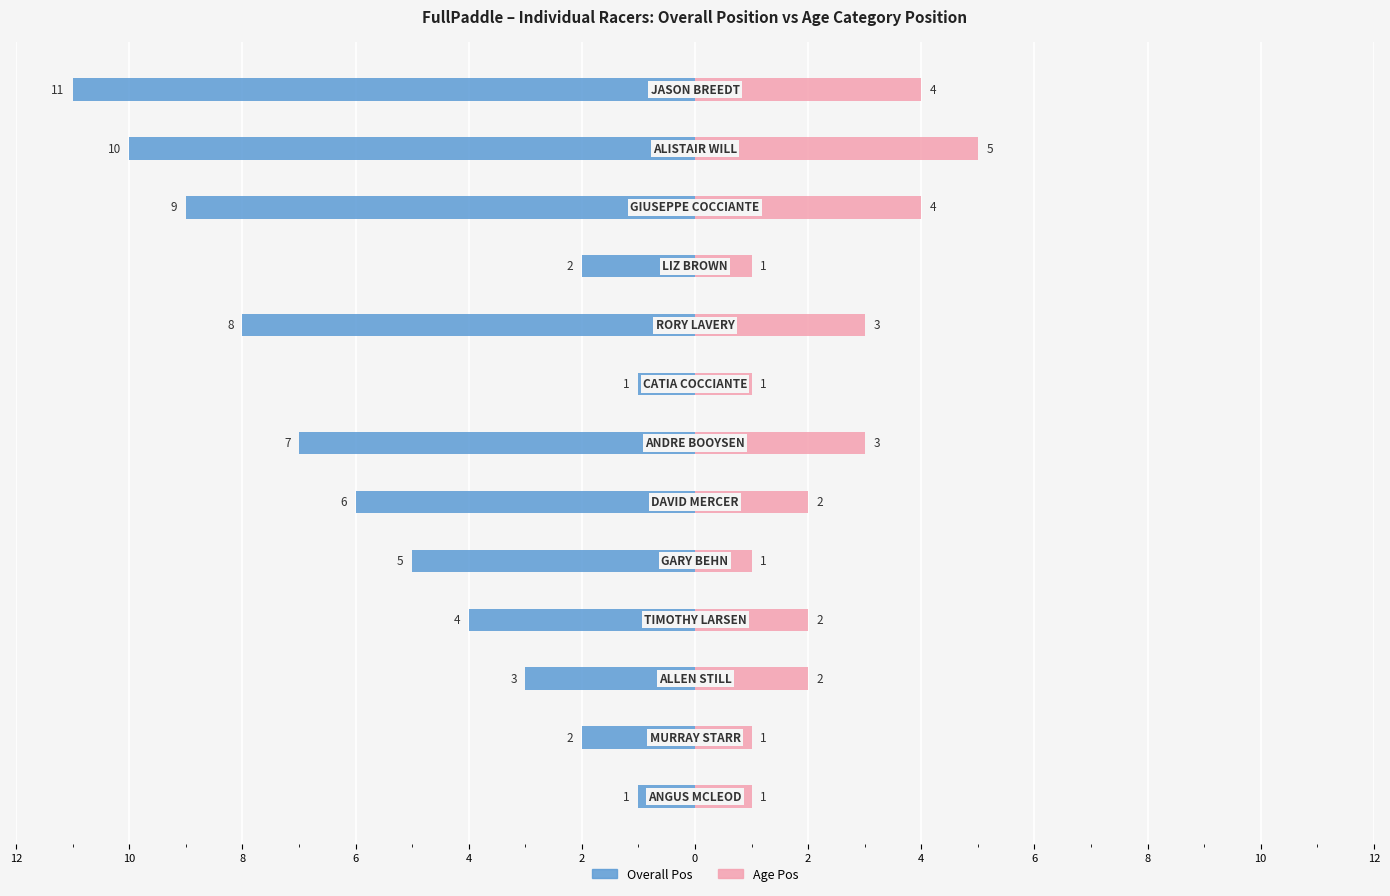

Is the value of Overall Pos at 8 greater than the value of Age Pos at 6?

No